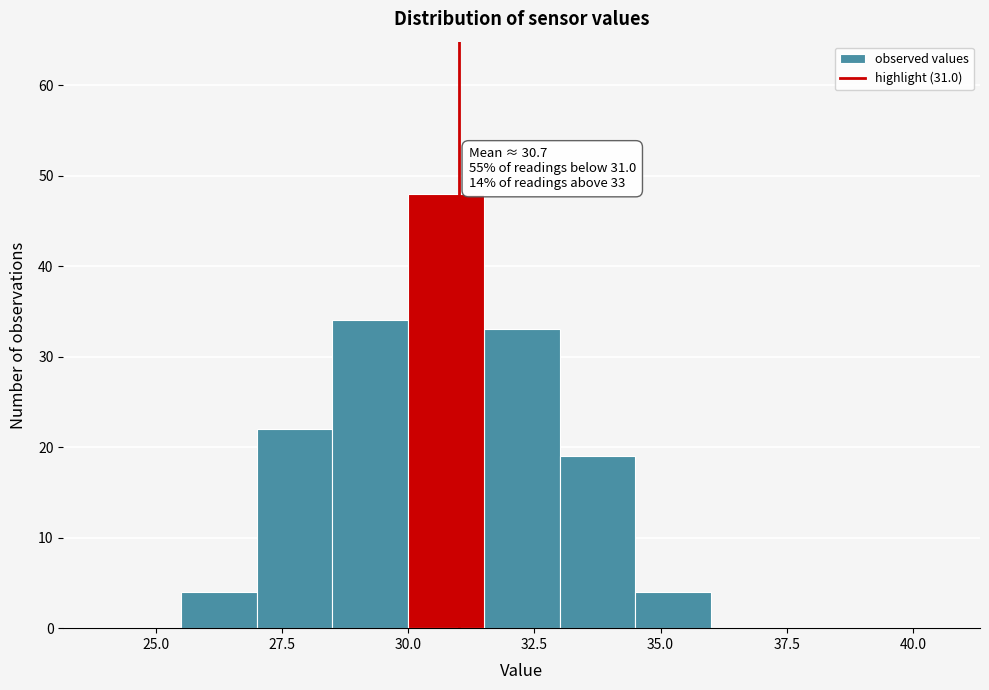

Read against the x-axis, roughly where is the centre of the tallest bar?

31.0